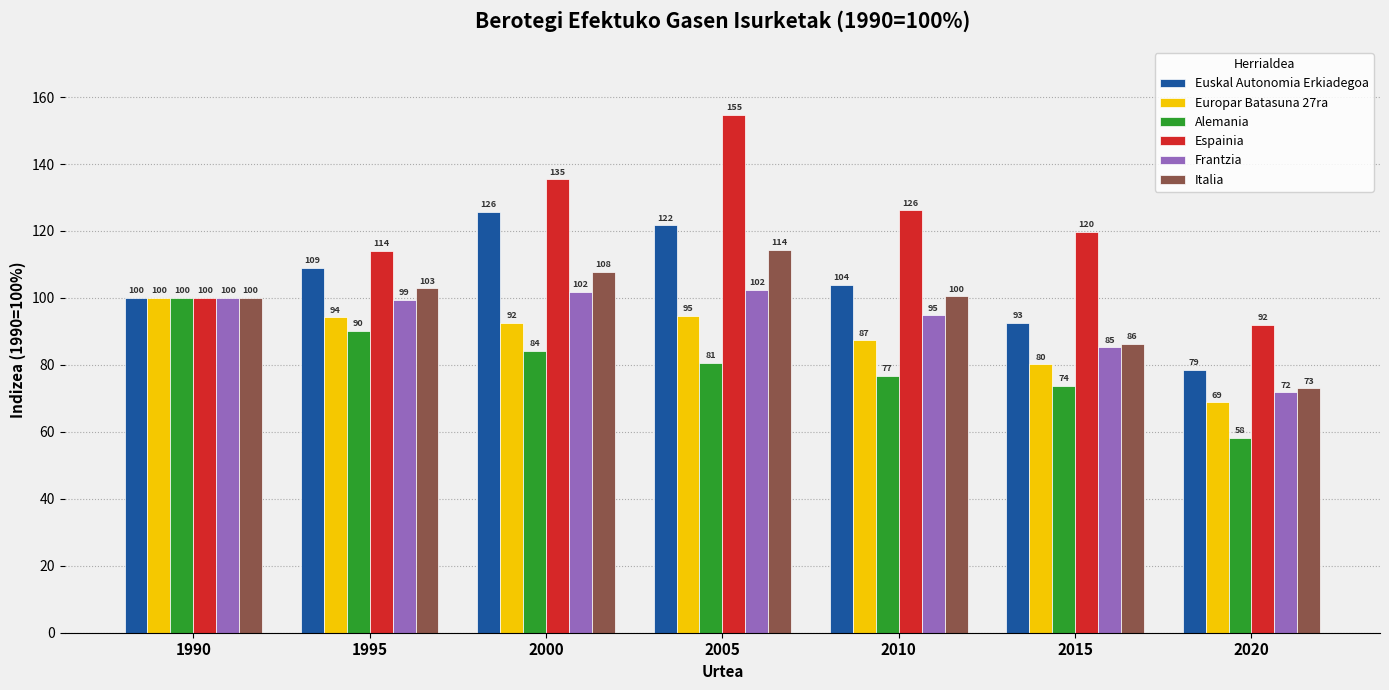

What is the difference between the highest and lowest values at 2015?

46.0